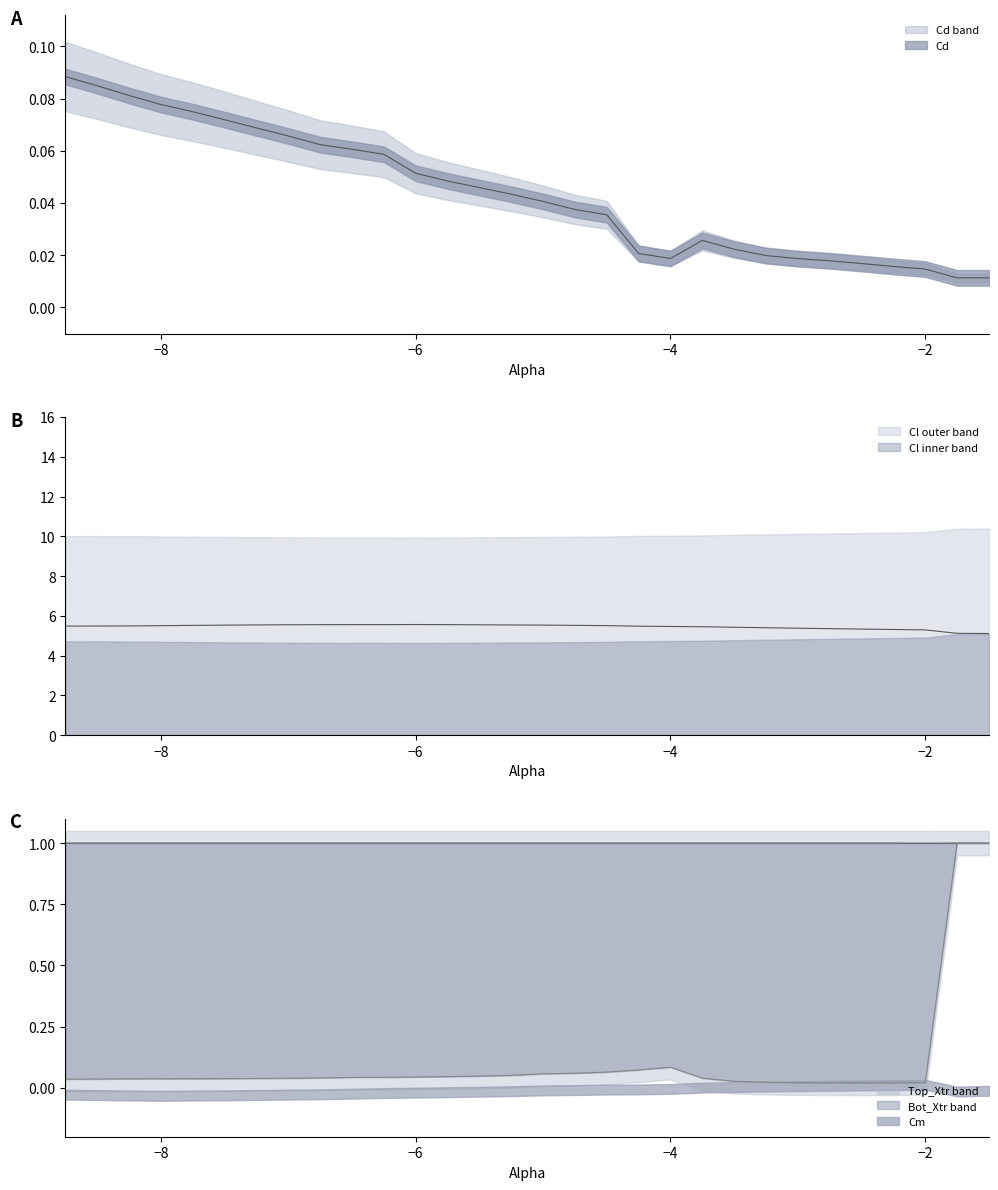

Between -5.75 and -1.75, which series saw the biggest shift?

Bot_Xtr